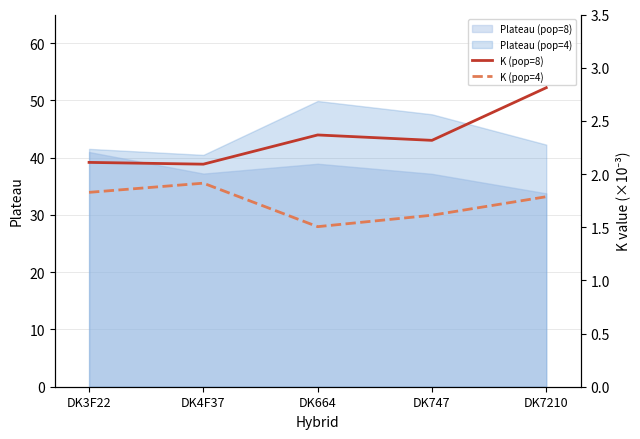

Does the chart have visible grid lines?

Yes